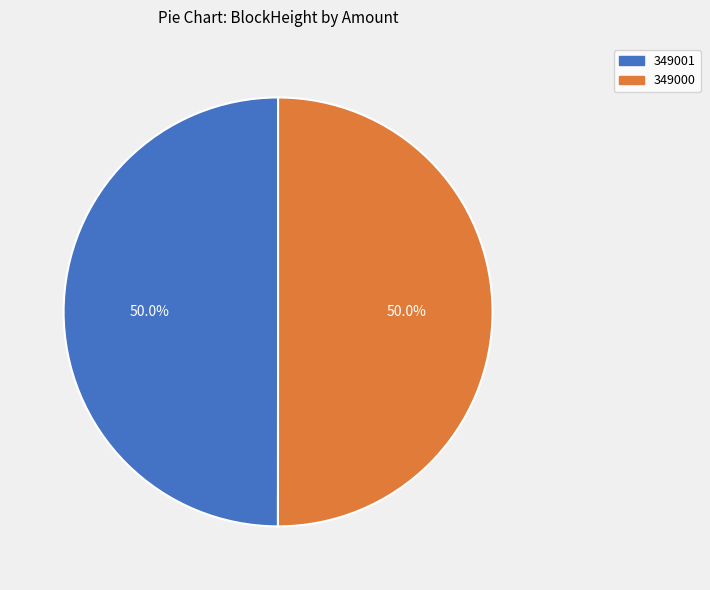

Approximately how many times larger is the value at 349001 compared to 349000?

1.0